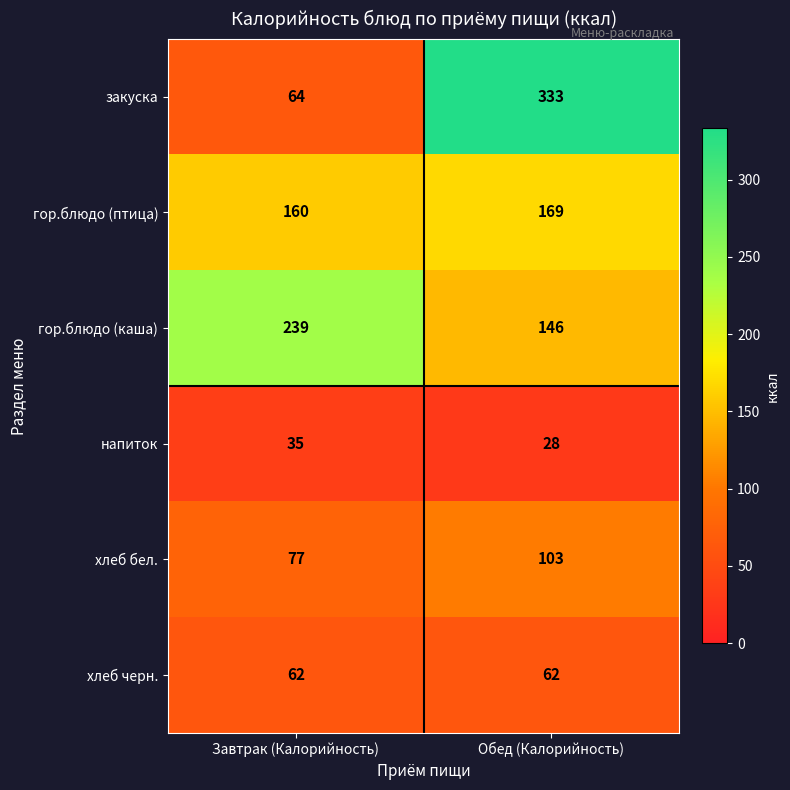

Reading left to right, list all the values displayed in this chart.

закуска: Завтрак (Калорийность)=64	Обед (Калорийность)=333
гор.блюдо (птица): Завтрак (Калорийность)=160	Обед (Калорийность)=169
гор.блюдо (каша): Завтрак (Калорийность)=239	Обед (Калорийность)=146
напиток: Завтрак (Калорийность)=35	Обед (Калорийность)=28
хлеб бел.: Завтрак (Калорийность)=77	Обед (Калорийность)=103
хлеб черн.: Завтрак (Калорийность)=62	Обед (Калорийность)=62